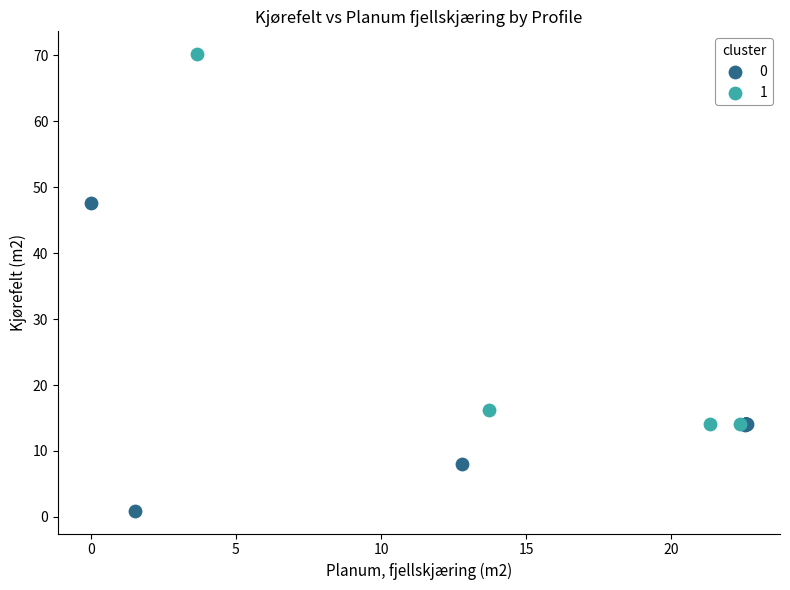

Which series reaches the maximum Y coordinate?

1